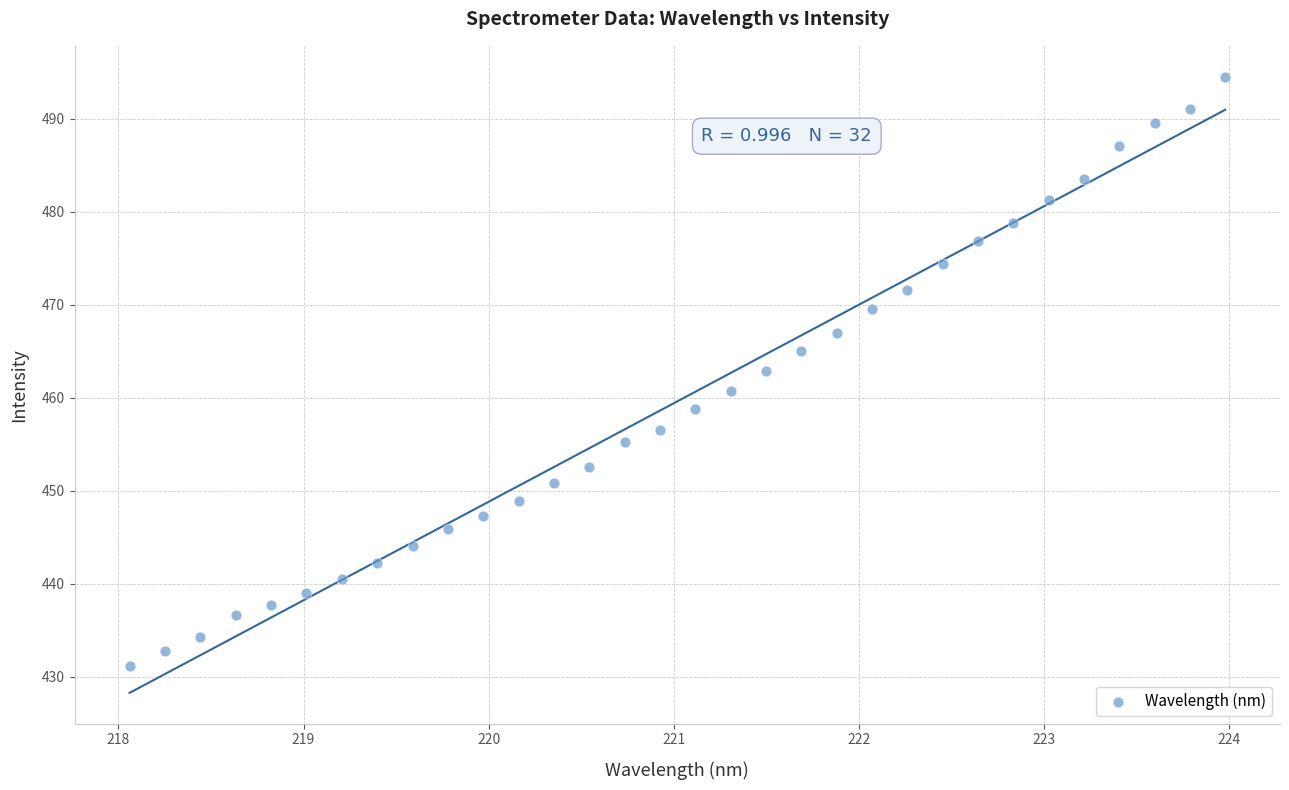

What is the range of Y values (max minus min)?

63.4